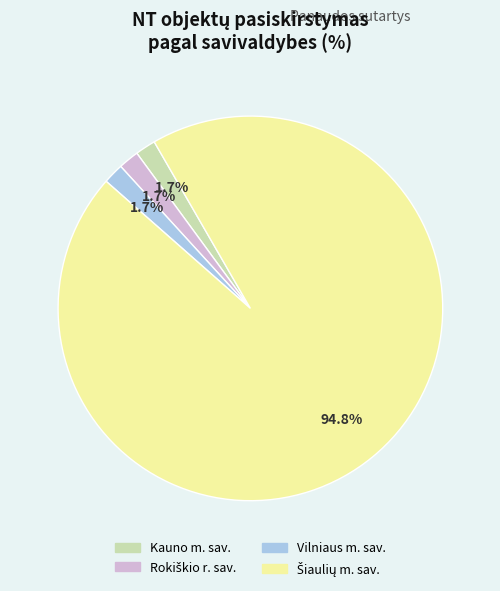

How many slices are in this pie chart?

4